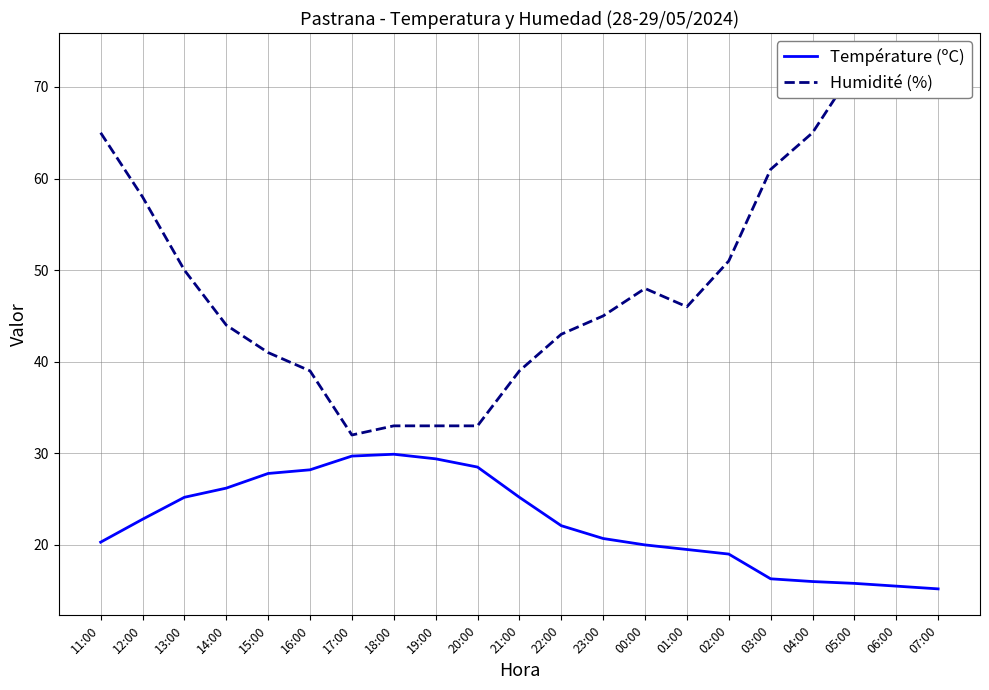

What is the total value across all series at 11:00?

85.3